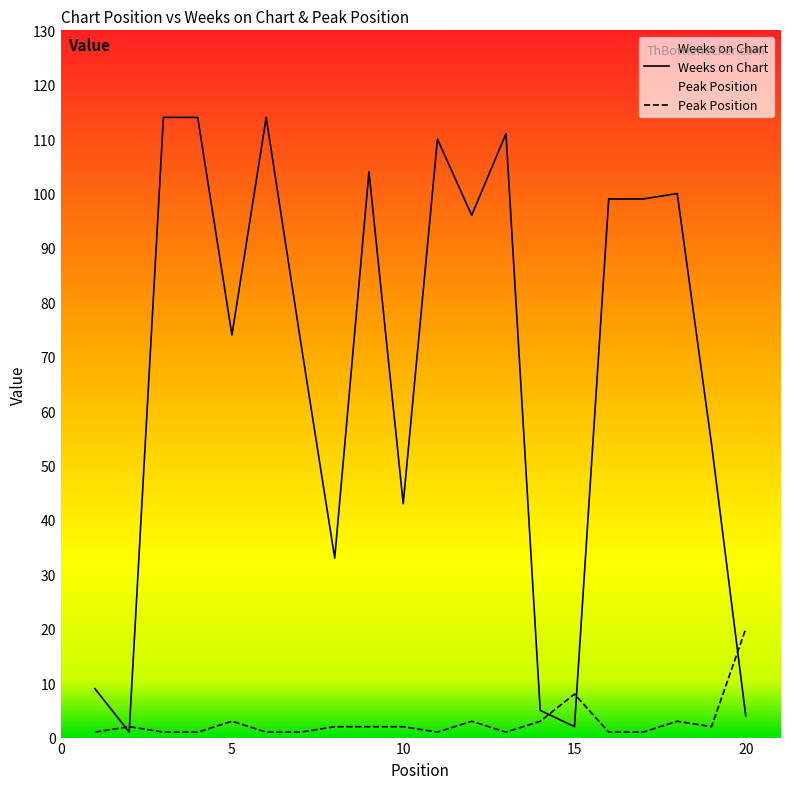

At which label does Weeks on Chart first exceed 96?

3